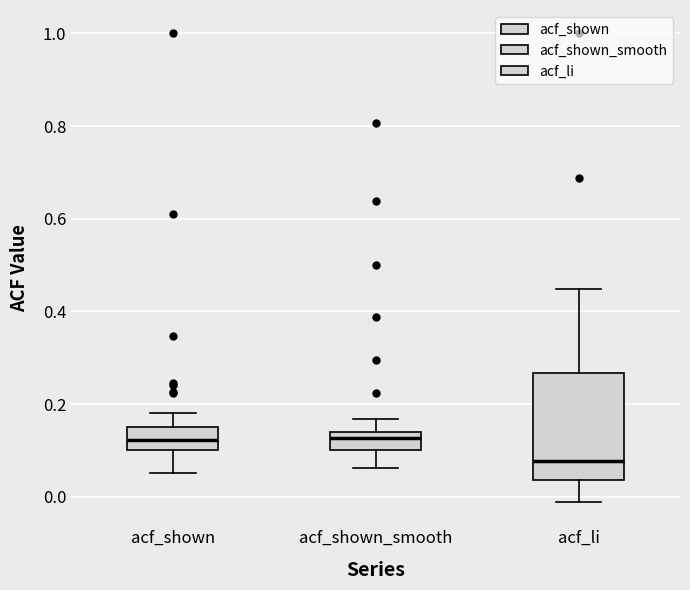

Which box is the tallest, from its lower edge to its upper edge?

acf_li